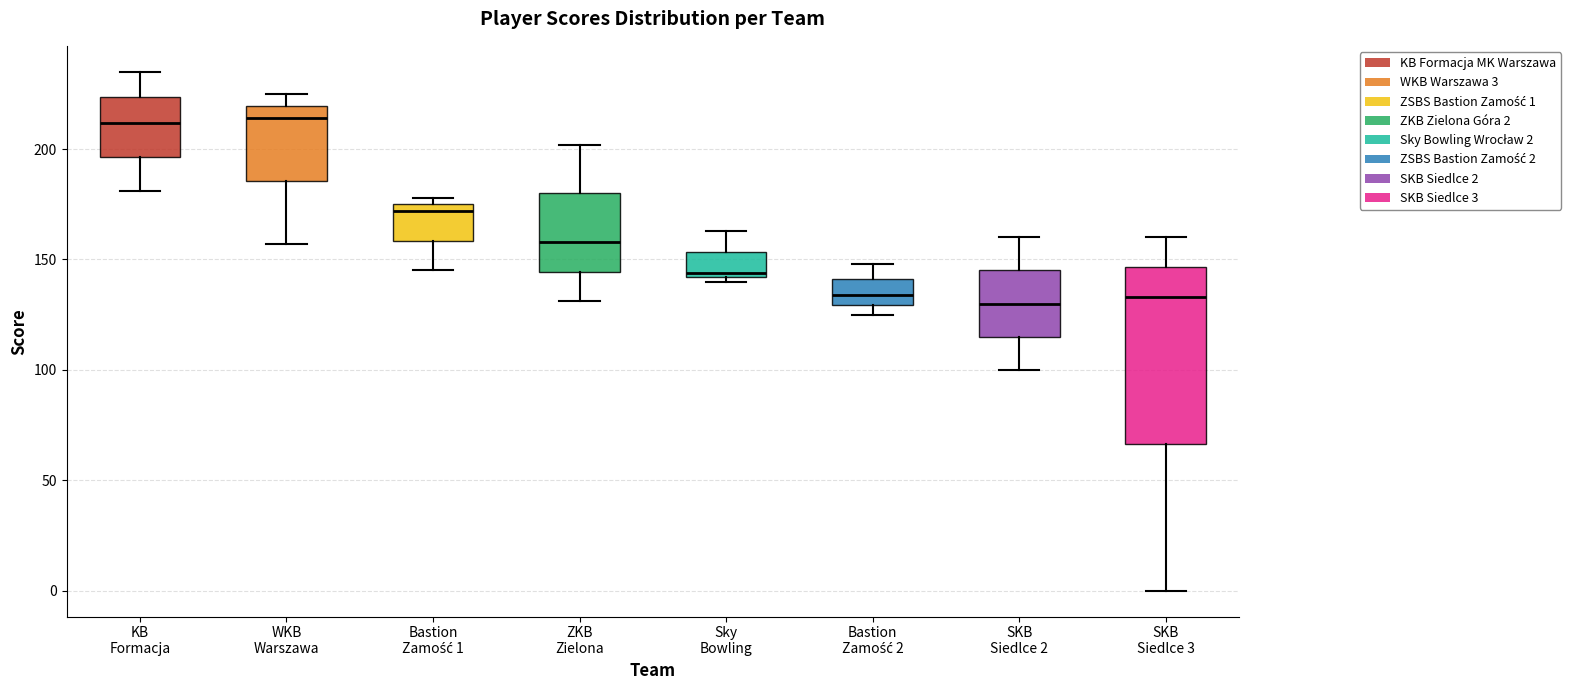

Reading left to right, read every box against the y-axis: the position of its median line, the range the box covers, and the ends of its whiskers. The values are not printed on the chart, so give them approximately, as read against the axis.

KB Formacja: median 210, box 195 to 225, whiskers 180 to 235
WKB Warszawa: median 215, box 185 to 220, whiskers 155 to 225
Bastion Zamość 1: median 170, box 160 to 175, whiskers 145 to 180
ZKB Zielona: median 160, box 145 to 180, whiskers 130 to 200
Sky Bowling: median 145, box 140 to 155, whiskers 140 (just below the box's lower edge) to 165
Bastion Zamość 2: median 135, box 130 to 140, whiskers 125 to 150
SKB Siedlce 2: median 130, box 115 to 145, whiskers 100 to 160
SKB Siedlce 3: median 135, box 65 to 145, whiskers 0 to 160